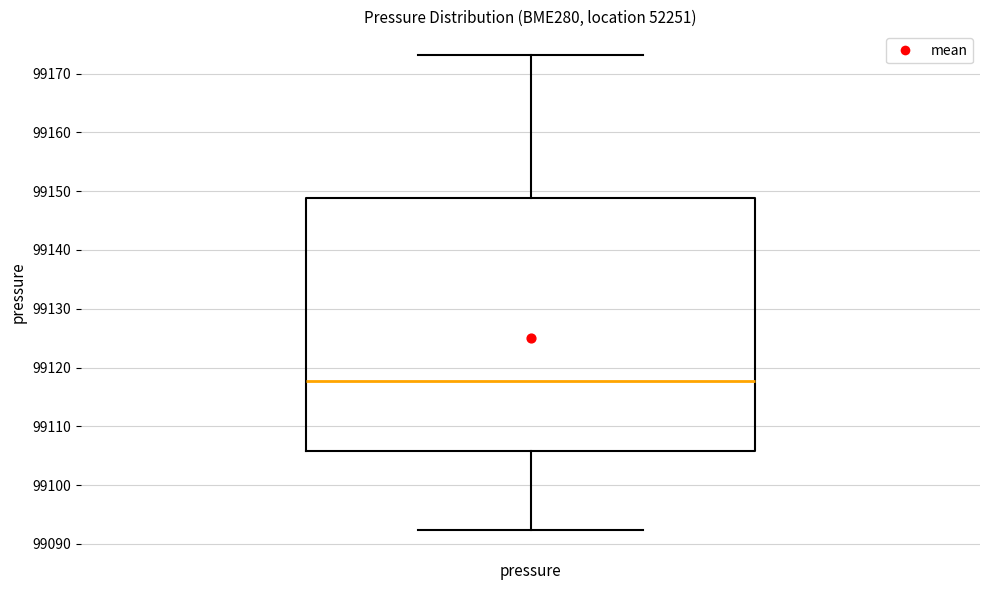

Transcribe this box plot: give where the median line is, the range the box spans, and where the two whiskers end, as read against the y-axis. The values are not printed on the chart, so give them approximately, as read against the axis.

median 99118, box 99106 to 99149, whiskers 99092 to 99173